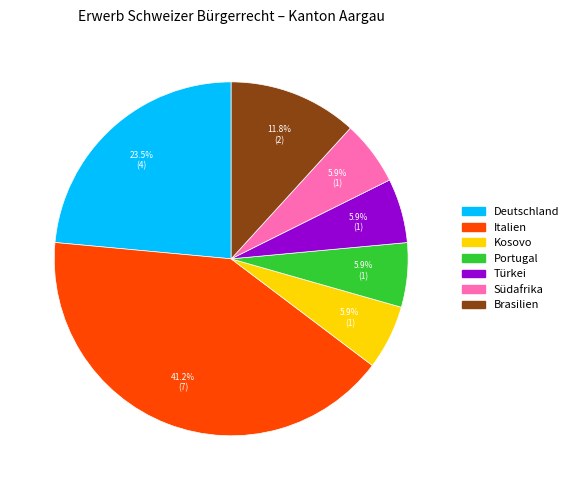

To the nearest percent, what is the average slice percentage?

14%